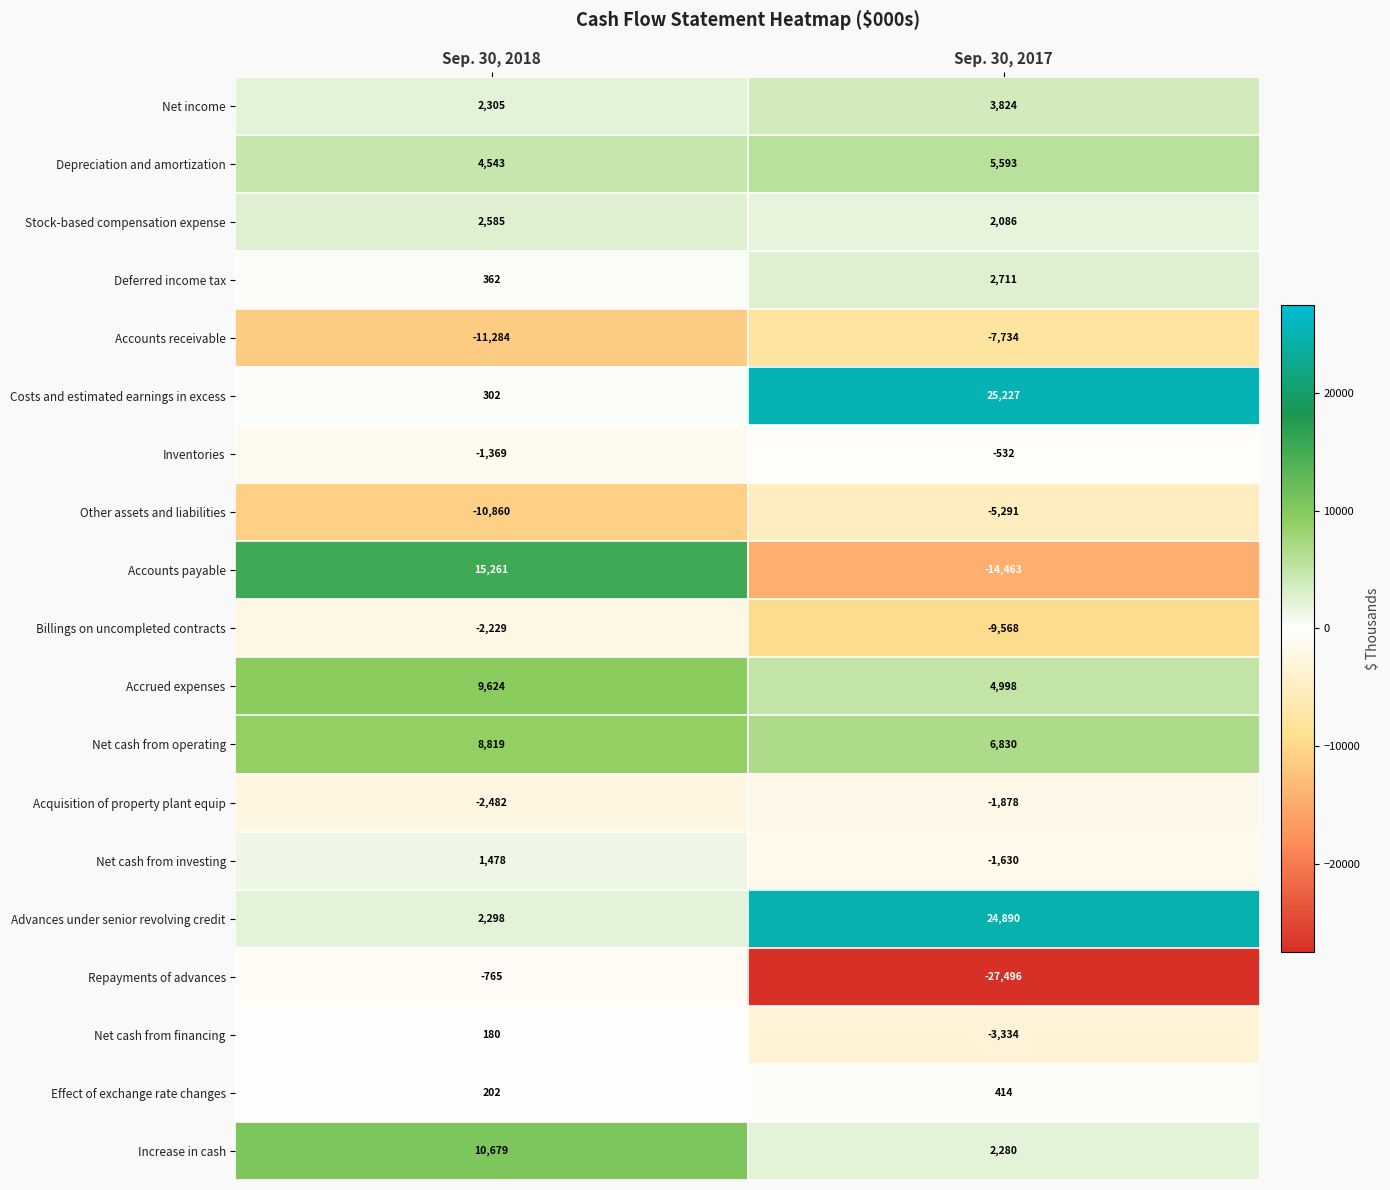

True or false: Net cash from financing has a value of -1419 at Sep. 30, 2017.

False